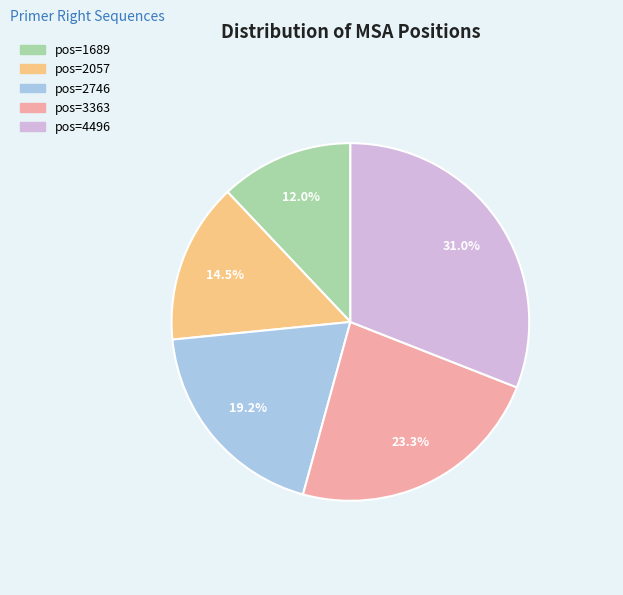

Does any single category account for the majority?

No